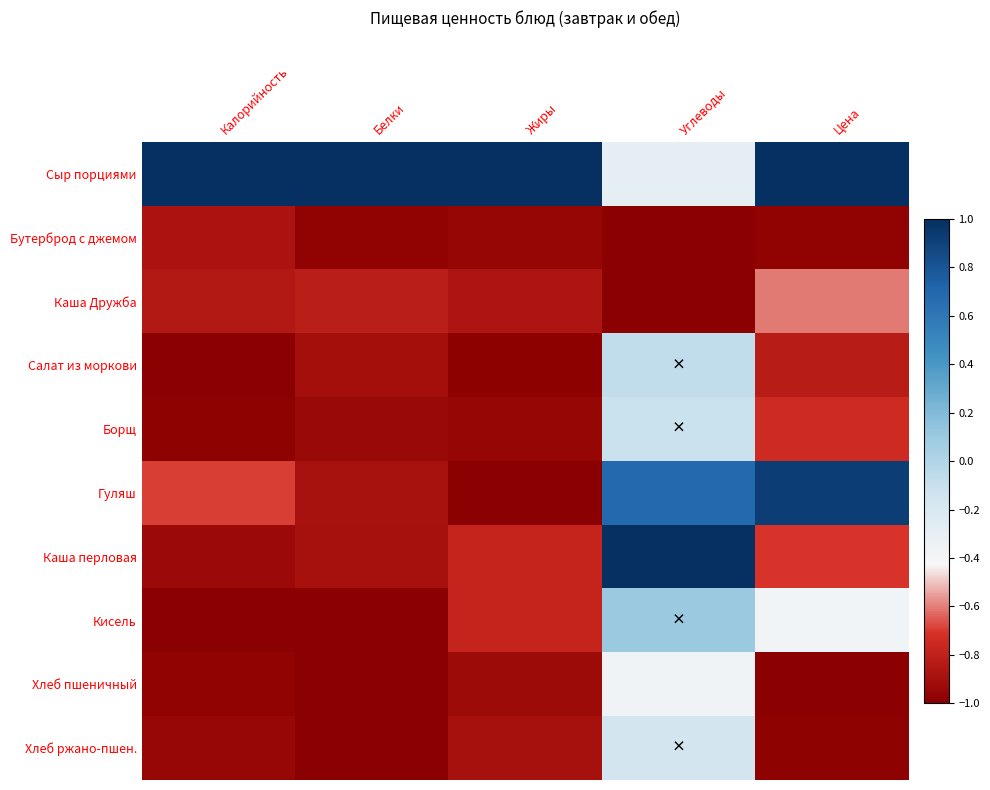

At how many categories does at least one series exceed 0?

5